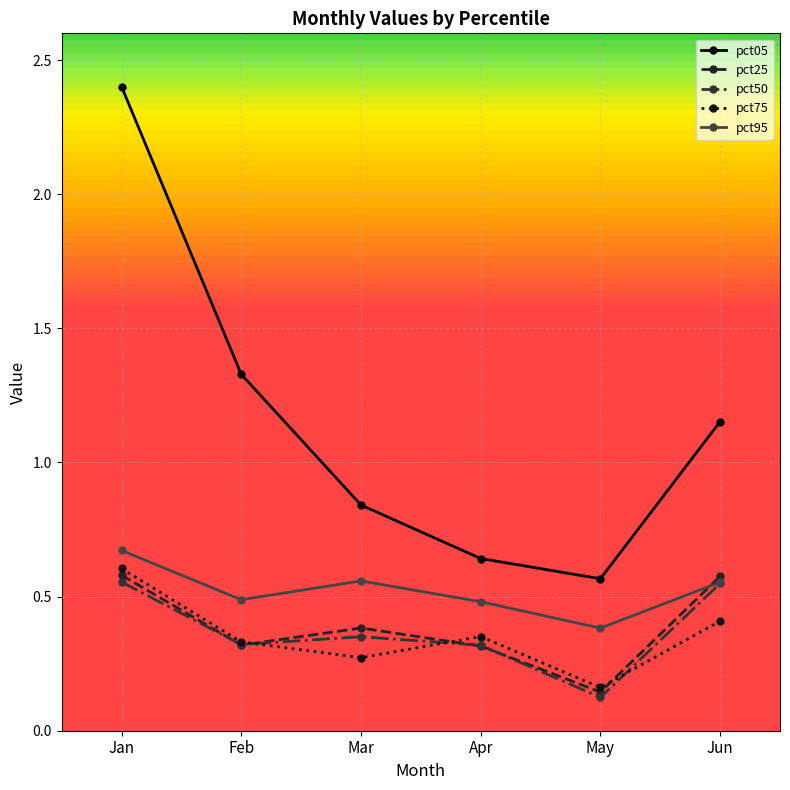

What is the maximum value shown in the chart?

2.4